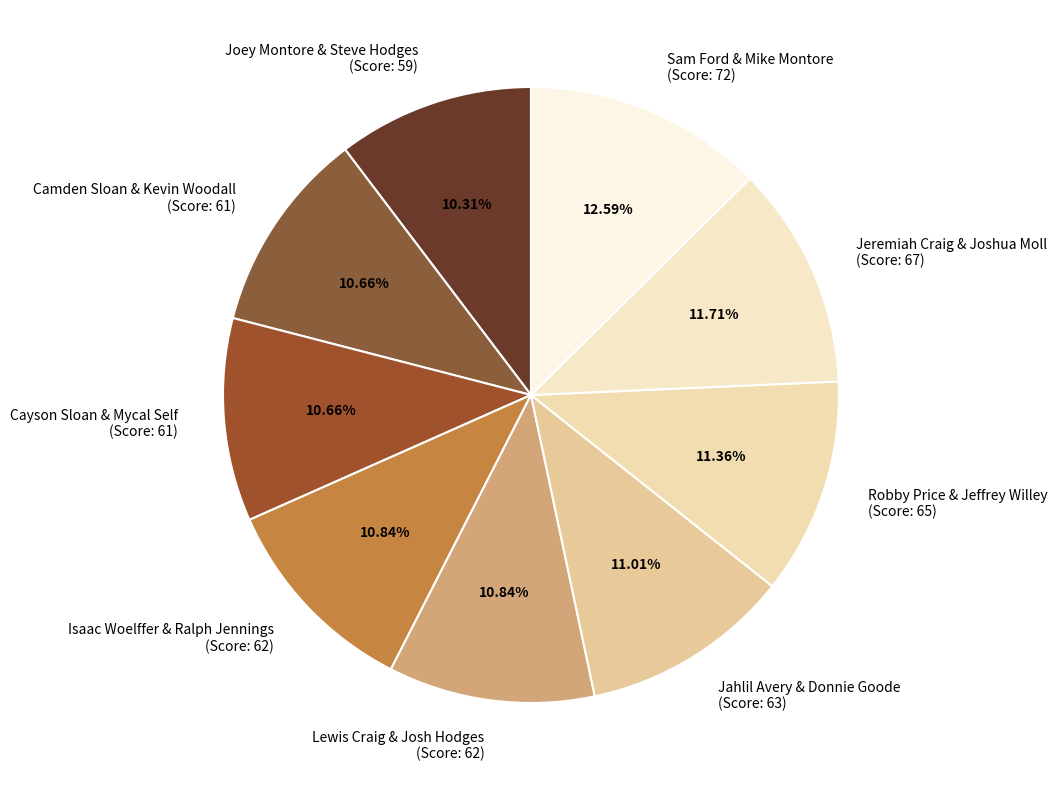

Which slice is the largest?

Sam Ford & Mike Montore (Score: 72)